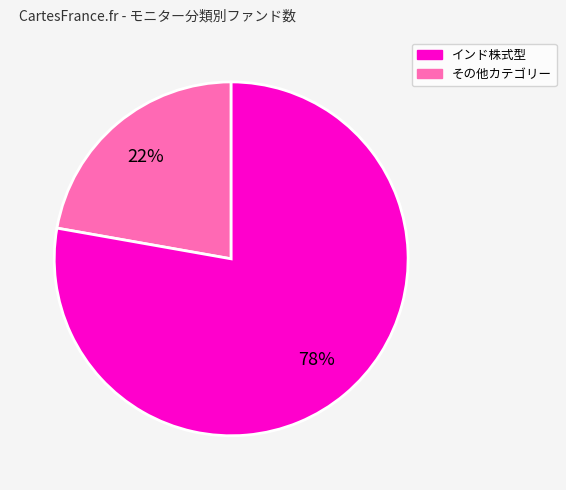

To the nearest percent, what is the difference between the largest and smallest slice percentages?

56%